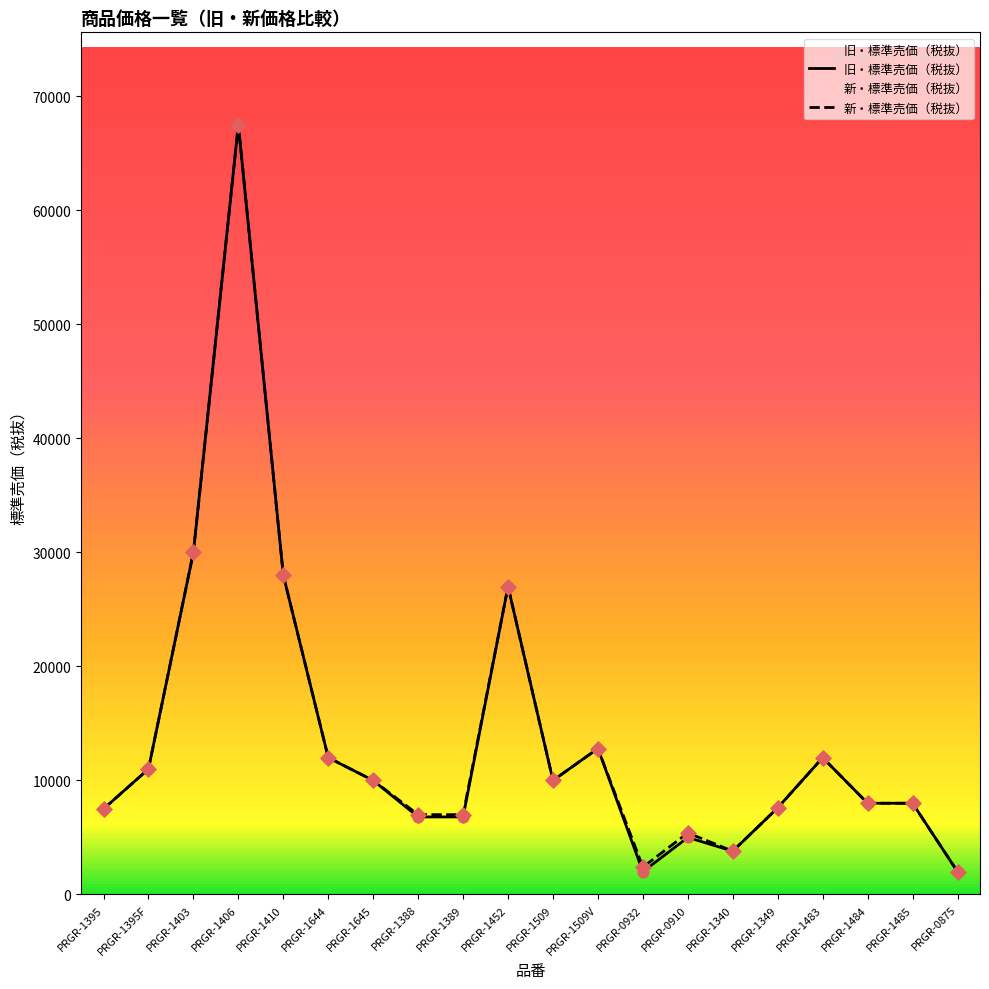

Which series has the largest total across all categories?

新・標準売価（税抜）